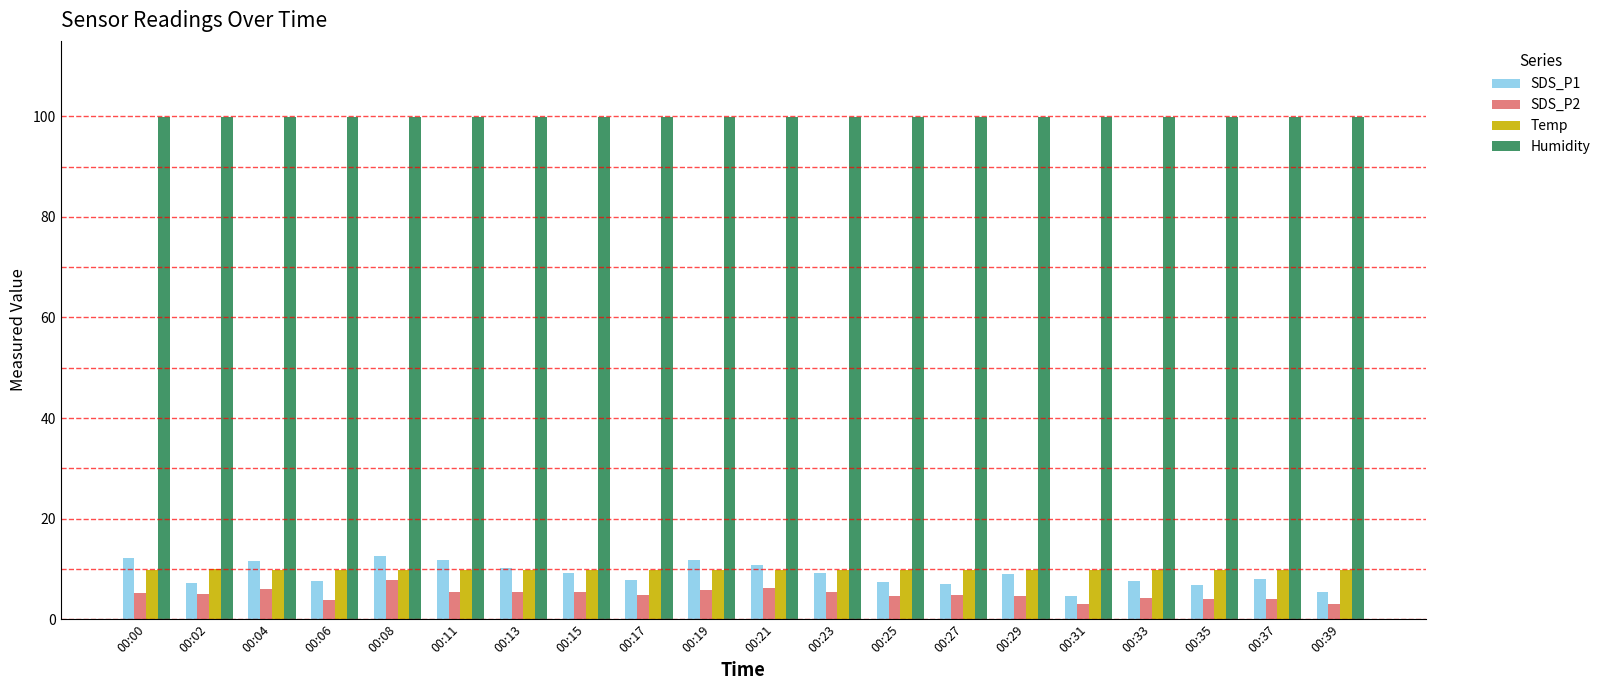

What is the difference between the maximum and second lowest values in the SDS_P1 series?

7.0